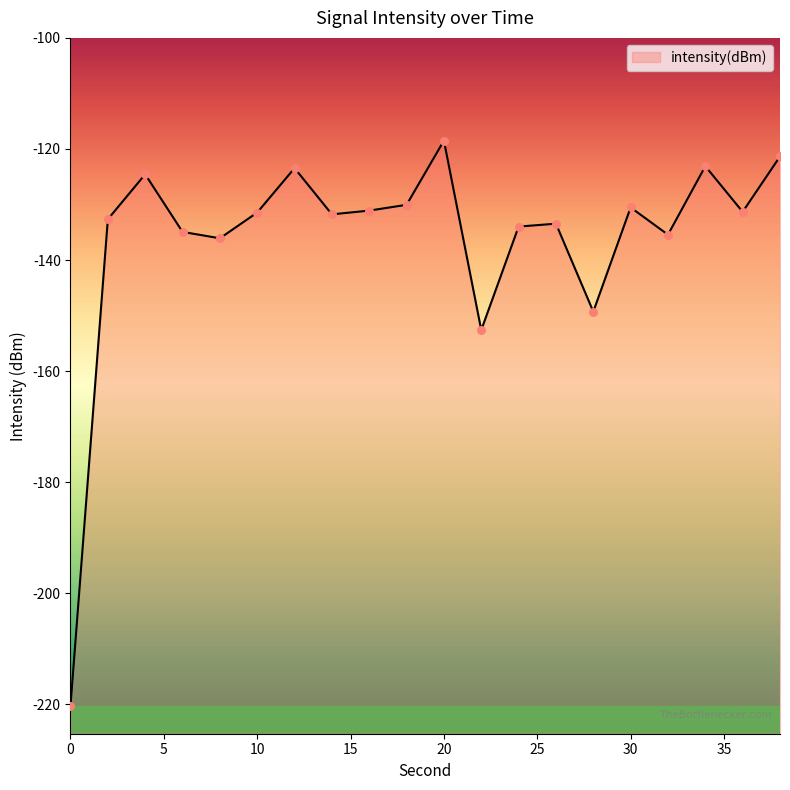

Which has a higher value, 20 or 6?

20